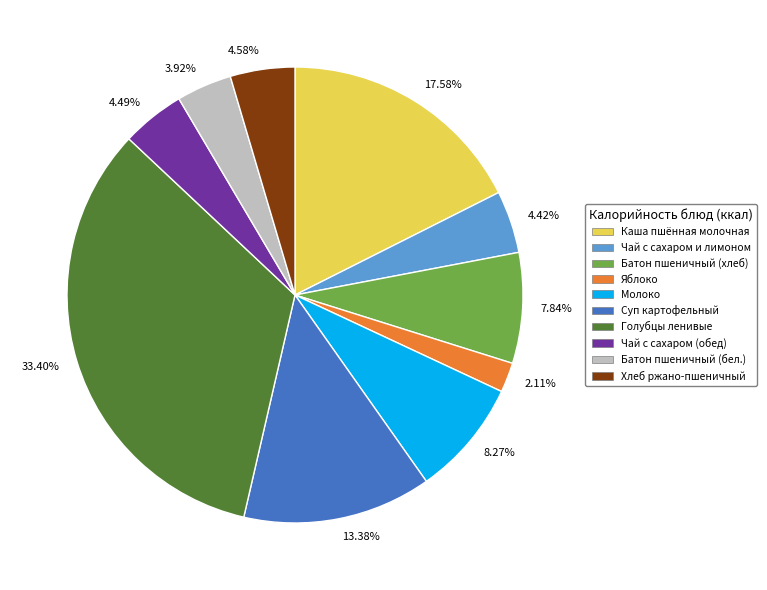

Do 33.40% and 3.92% together represent more than half of the pie?

No